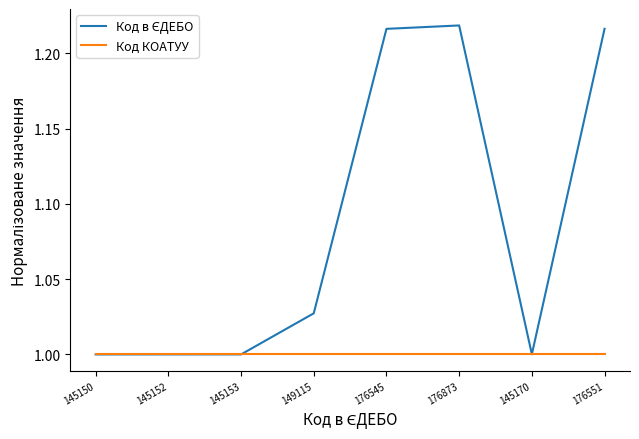

What position from the left is 145170?

7